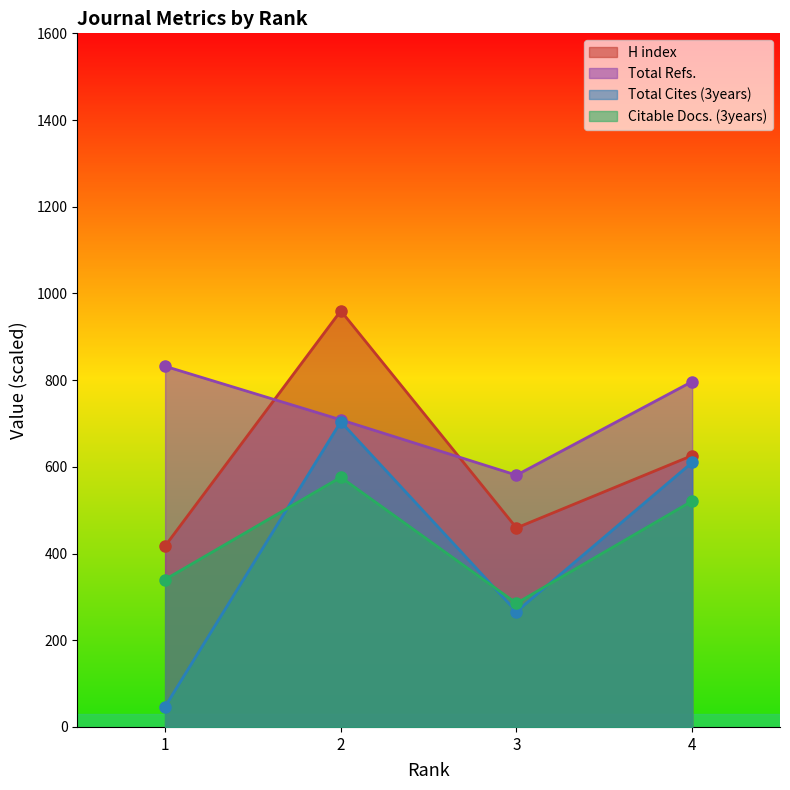

Where is Citable Docs. (3years) nearest to the value 430?

1